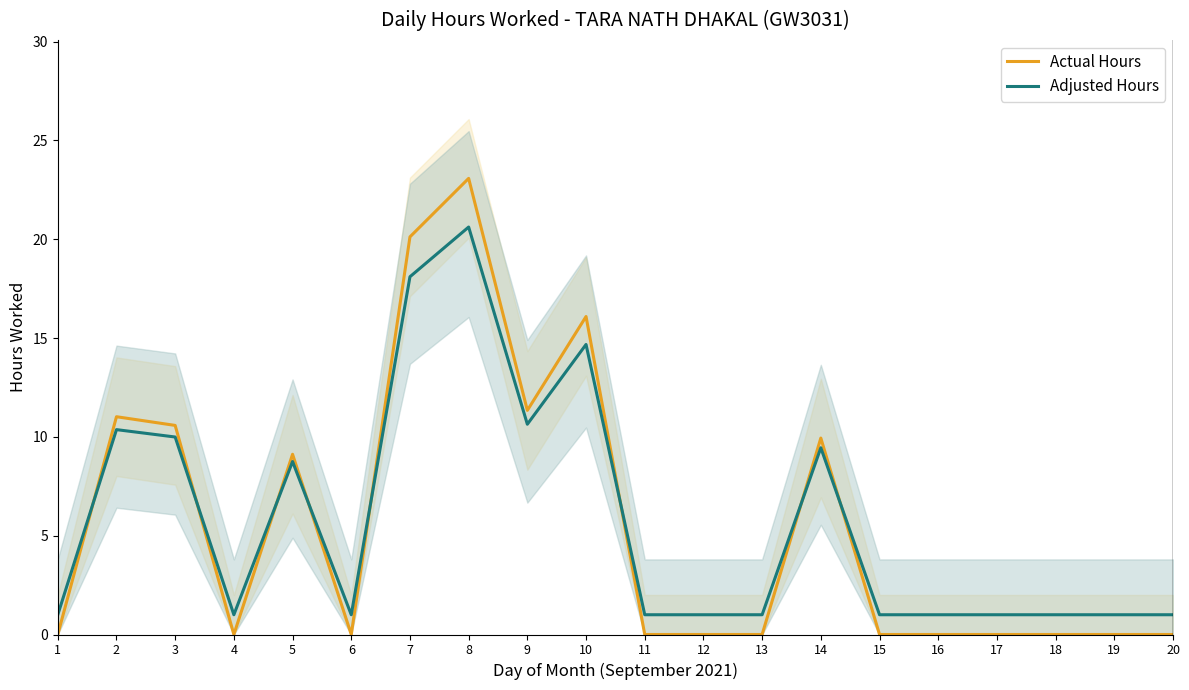

What is the difference between the Actual Hours values at 8 and 4?

23.1